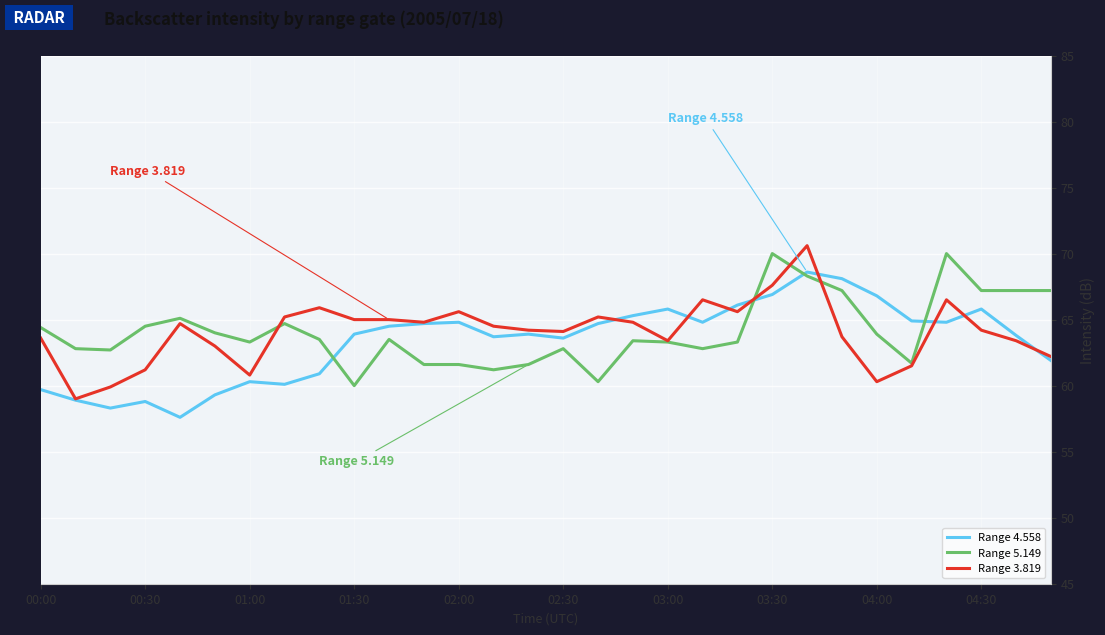

What is the minimum value for Range 3.819?

59.0